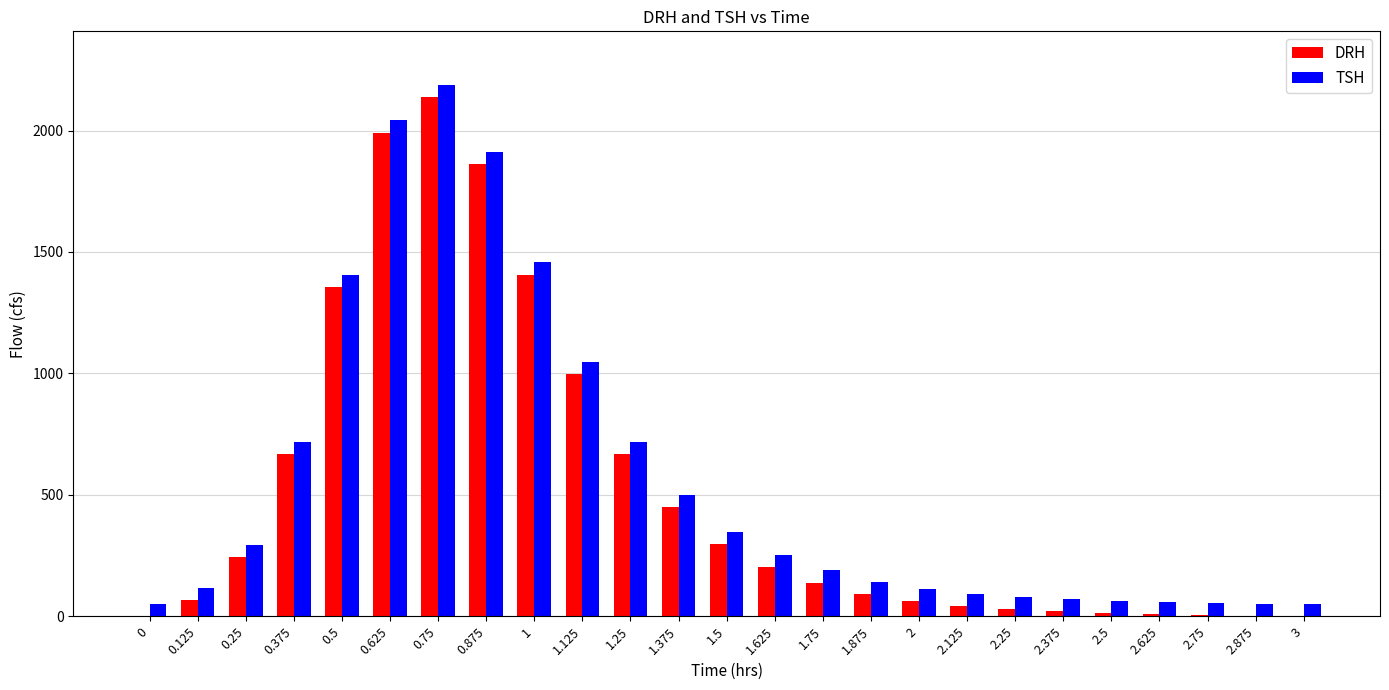

The value of TSH at 2.875 is 51.4. True or false?

True